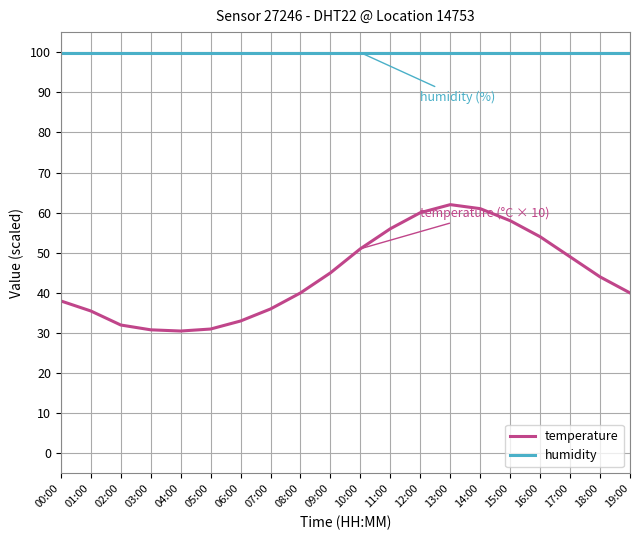

At which label does temperature reach its peak?

13:00